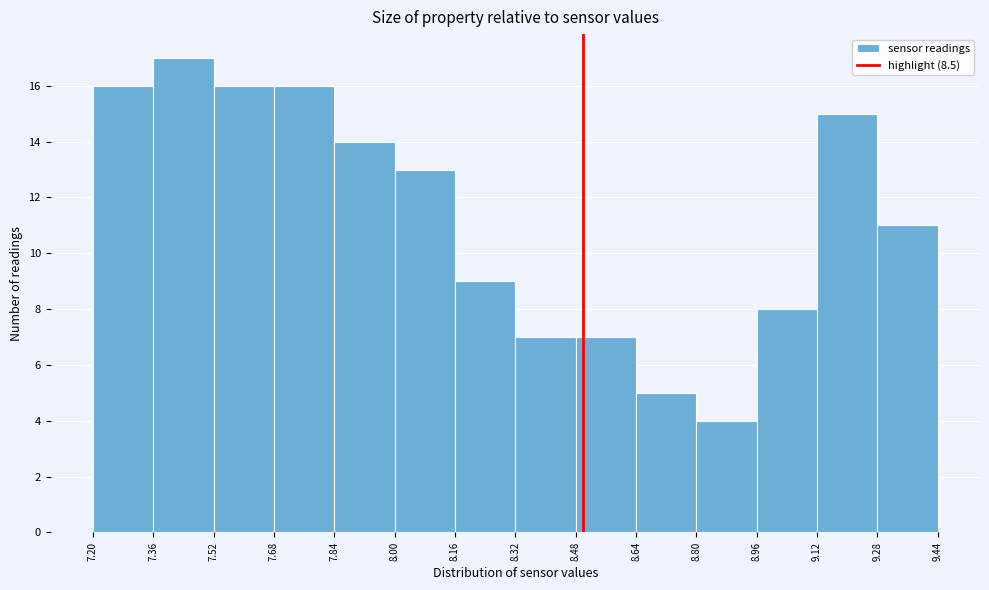

What is the height of the bar covering 8.16 to 8.32 on the x-axis? The values are not printed on the chart, so give them approximately, as read against the axis.

9